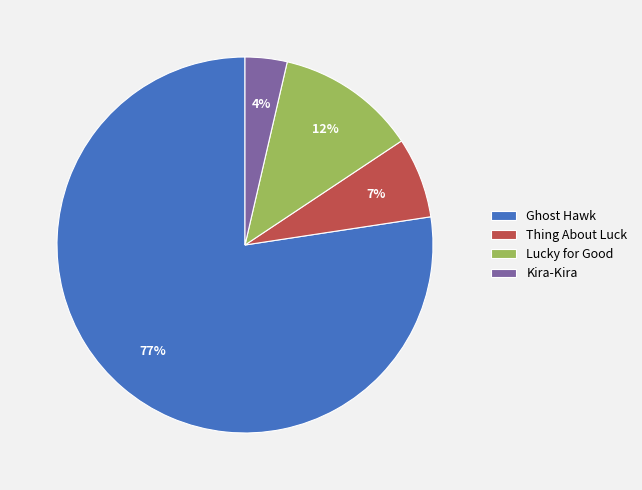

Which has a higher value, Kira-Kira or Thing About Luck?

Thing About Luck